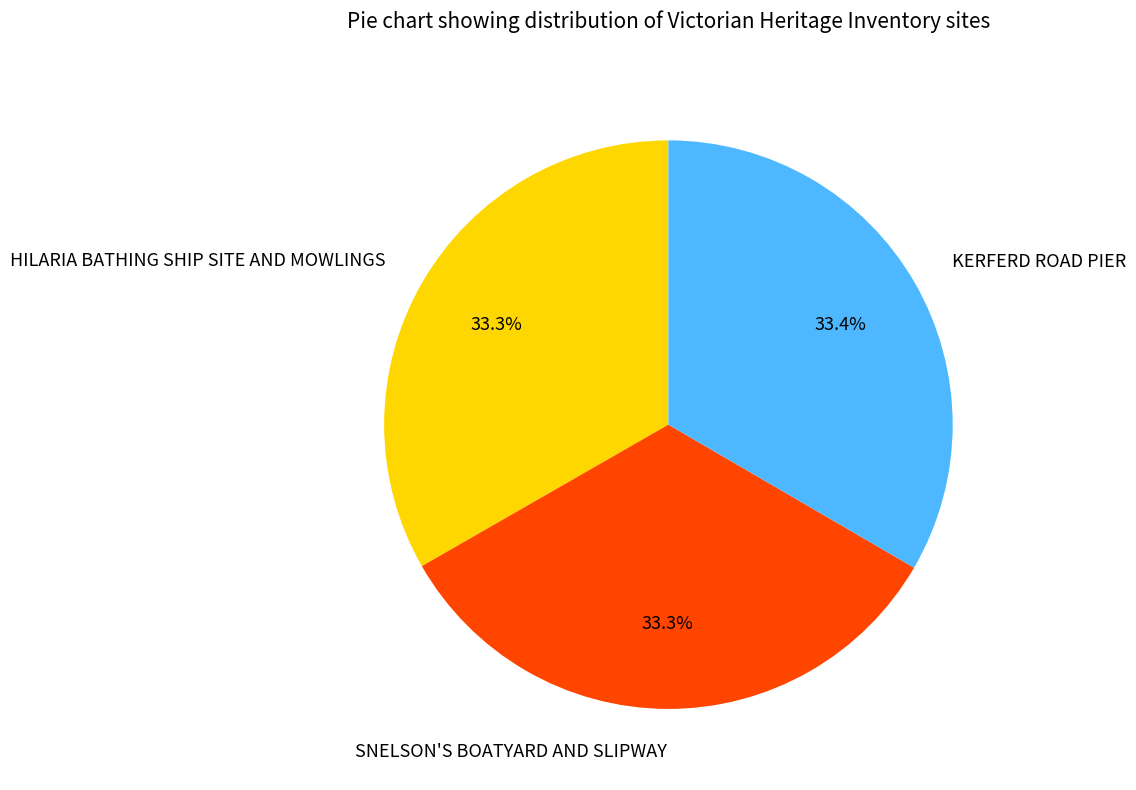

Approximately how many times larger is the value at KERFERD ROAD PIER compared to HILARIA BATHING SHIP SITE AND MOWLINGS?

1.0